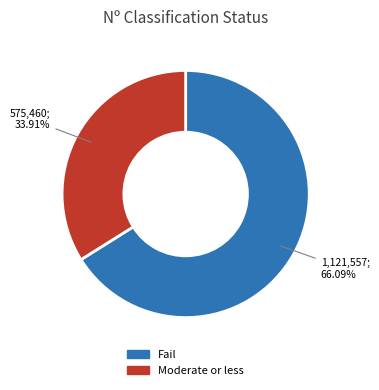

To the nearest percent, what percentage of the pie is Moderate or less?

34%